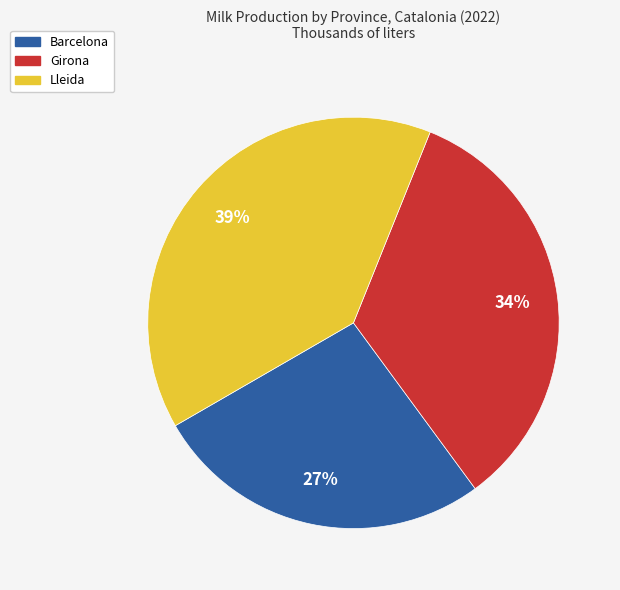

To the nearest percent, what is the average slice percentage?

33%